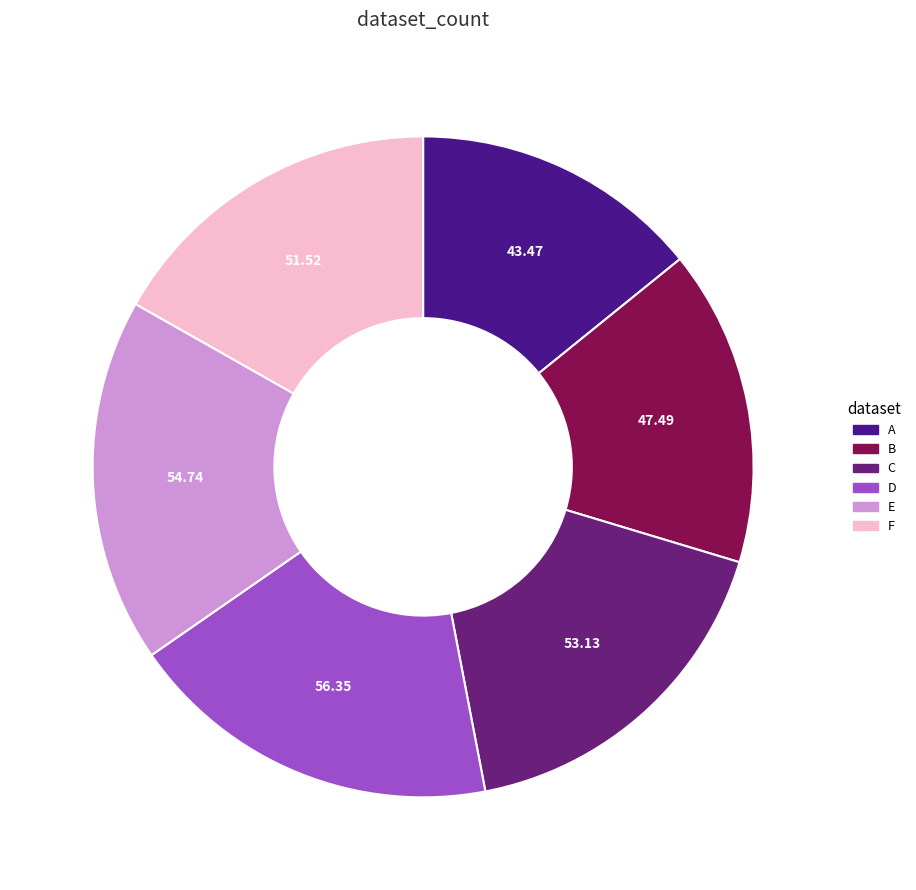

To the nearest percent, what is the combined percentage of D and E?

36%